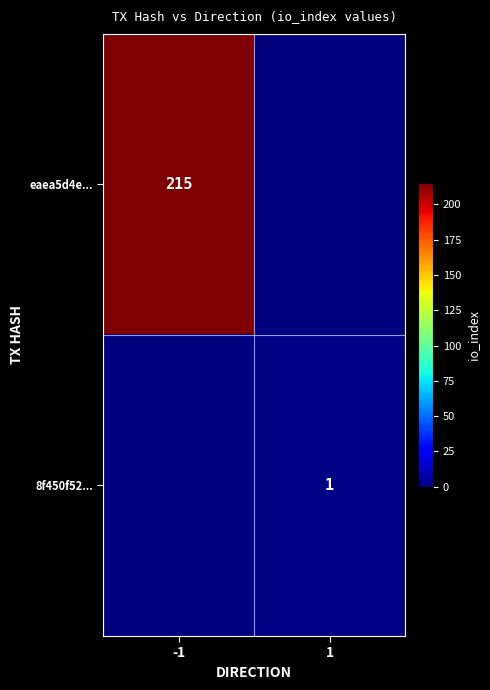

Is the value of eaea5d4e... at -1 greater than the value of 8f450f52... at 1?

Yes